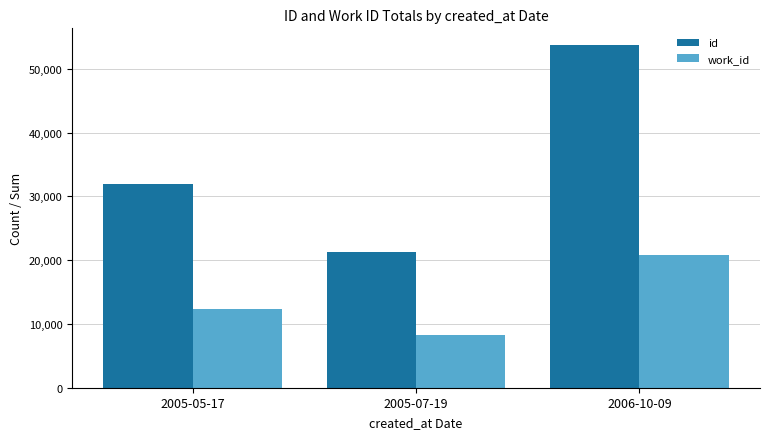

What is the total value across all series at 2005-07-19?

29615